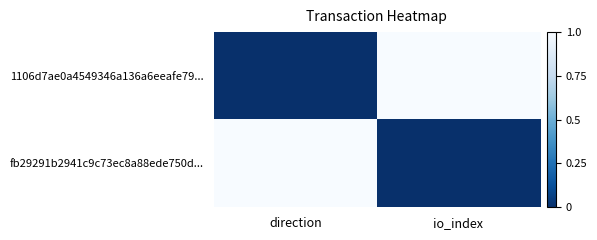

What is the spread (max minus min) of values at direction?

1